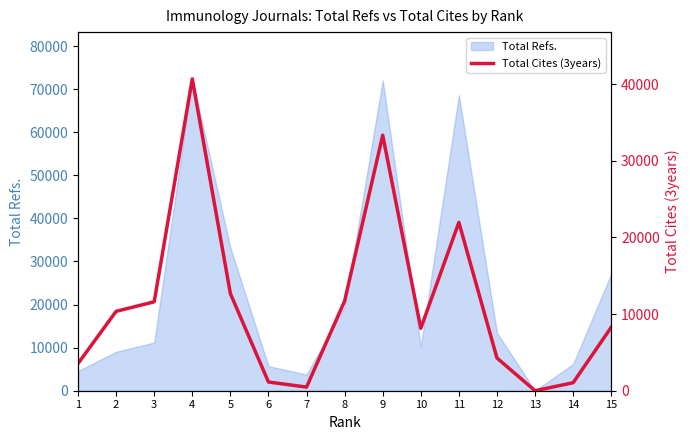

Is it true that the value at 5 is 12683?

True